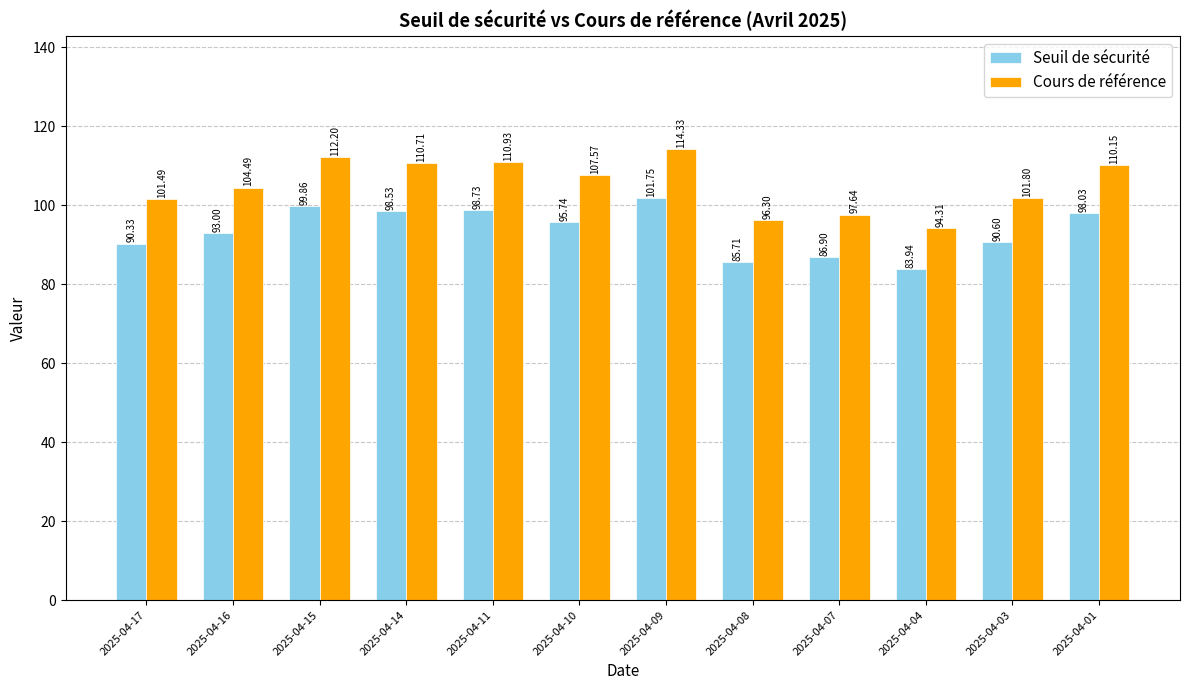

What is the sum of all Cours de référence values?

1261.9